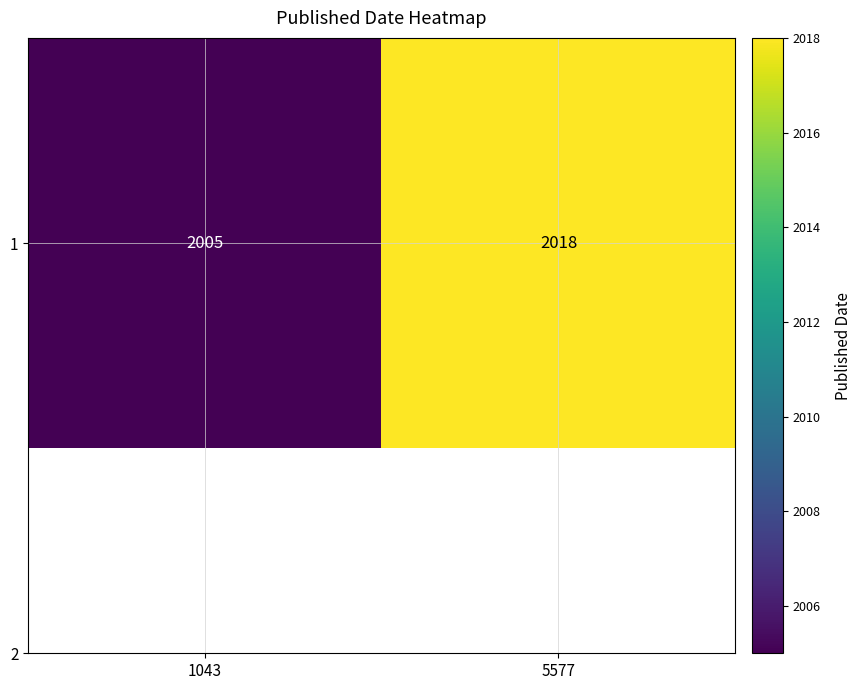

Rank the categories by value from highest to lowest.

5577, 1043